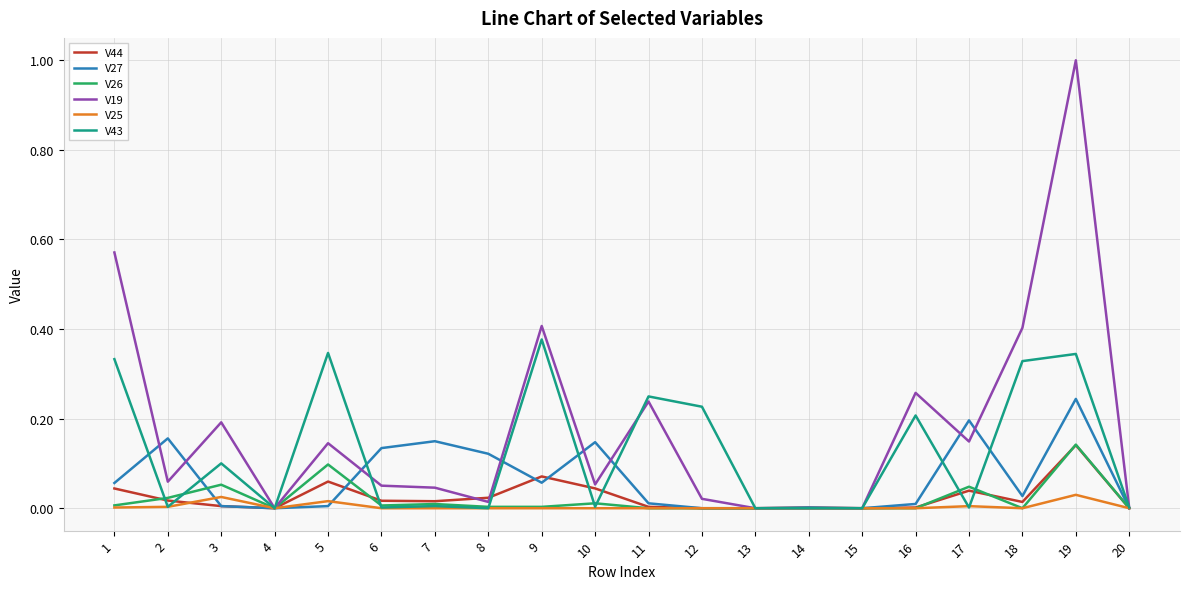

How many lines are shown in the chart?

6